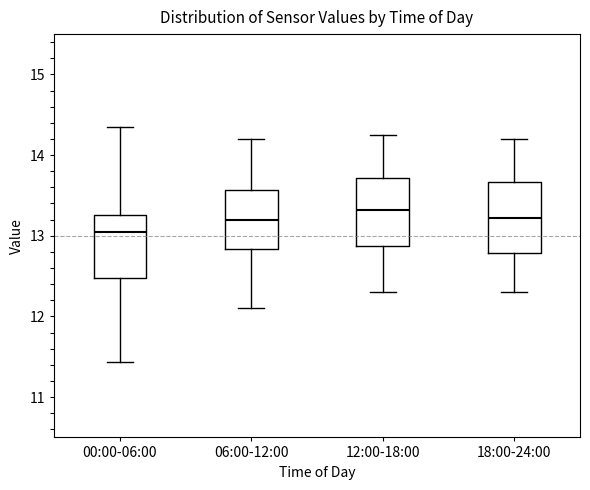

Which box has the lowest median line?

00:00-06:00